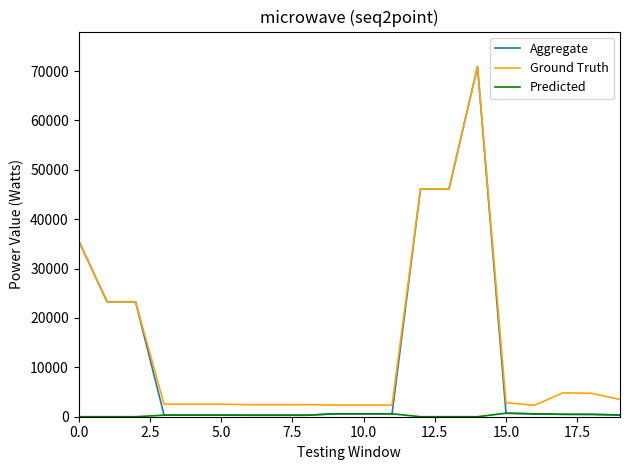

What is the highest value of the Aggregate series?

70906.0